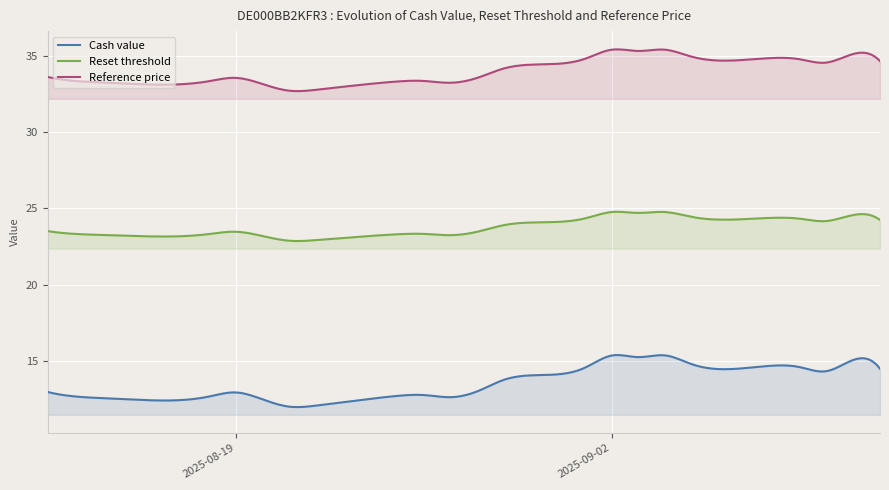

Reading left to right, list all the values displayed in this chart.

Cash value: 2025-08-12=13.0	2025-08-13=12.7	2025-08-14=12.6	2025-08-15=12.5	2025-08-18=12.7	2025-08-19=13.0	2025-08-20=12.5	2025-08-21=12.0	2025-08-22=12.1	2025-08-25=12.7	2025-08-26=12.8	2025-08-27=12.7	2025-08-28=13.0	2025-08-29=13.8	2025-09-01=14.6	2025-09-02=15.4	2025-09-03=15.3	2025-09-04=15.4	2025-09-05=14.8	2025-09-08=14.7	2025-09-09=14.6	2025-09-10=14.4	2025-09-11=15.1	2025-09-12=14.5
Reset threshold: 2025-08-12=23.5	2025-08-13=23.3	2025-08-14=23.3	2025-08-15=23.2	2025-08-18=23.3	2025-08-19=23.5	2025-08-20=23.2	2025-08-21=22.9	2025-08-22=22.9	2025-08-25=23.3	2025-08-26=23.3	2025-08-27=23.3	2025-08-28=23.5	2025-08-29=23.9	2025-09-01=24.3	2025-09-02=24.8	2025-09-03=24.7	2025-09-04=24.8	2025-09-05=24.4	2025-09-08=24.4	2025-09-09=24.3	2025-09-10=24.2	2025-09-11=24.6	2025-09-12=24.2
Reference price: 2025-08-12=33.6	2025-08-13=33.3	2025-08-14=33.2	2025-08-15=33.2	2025-08-18=33.3	2025-08-19=33.5	2025-08-20=33.1	2025-08-21=32.7	2025-08-22=32.8	2025-08-25=33.3	2025-08-26=33.3	2025-08-27=33.2	2025-08-28=33.5	2025-08-29=34.2	2025-09-01=34.8	2025-09-02=35.4	2025-09-03=35.3	2025-09-04=35.4	2025-09-05=34.9	2025-09-08=34.8	2025-09-09=34.8	2025-09-10=34.5	2025-09-11=35.1	2025-09-12=34.6